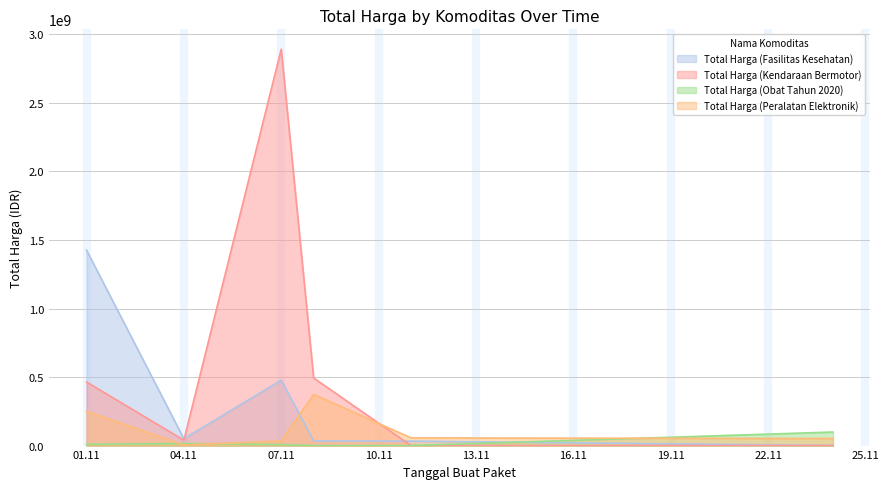

What is the difference between the second highest and second lowest values in the Total Harga (Kendaraan Bermotor) series?

493000000